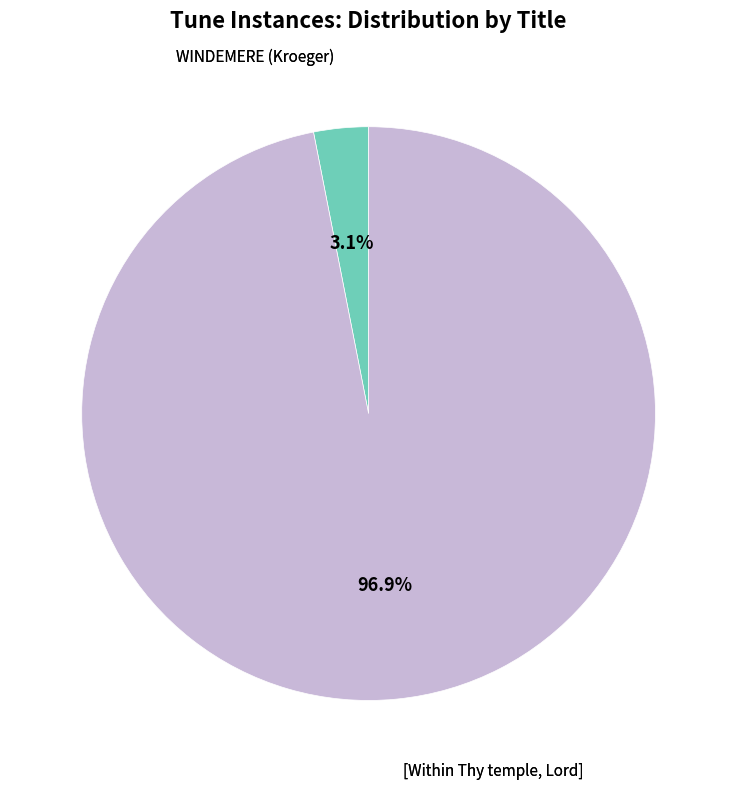

Is there any slice that represents more than half of the pie?

Yes